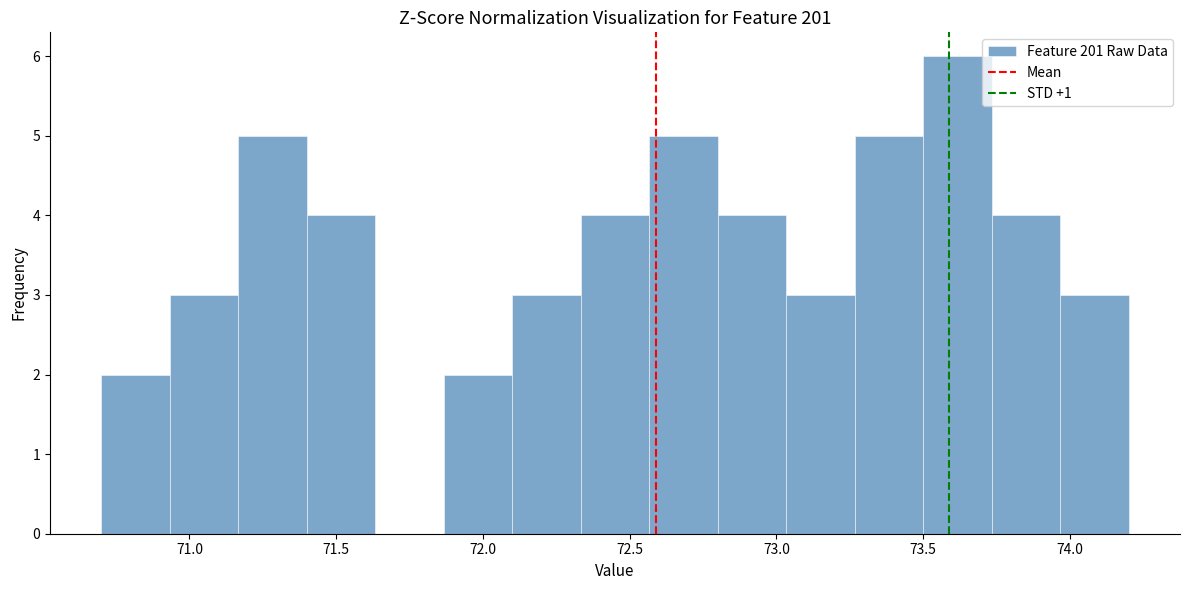

What is the height of the bar covering 73.50 to 73.75 on the x-axis? Neither the bar edges nor the heights are printed on the chart, so give them approximately, as read against the axes.

6